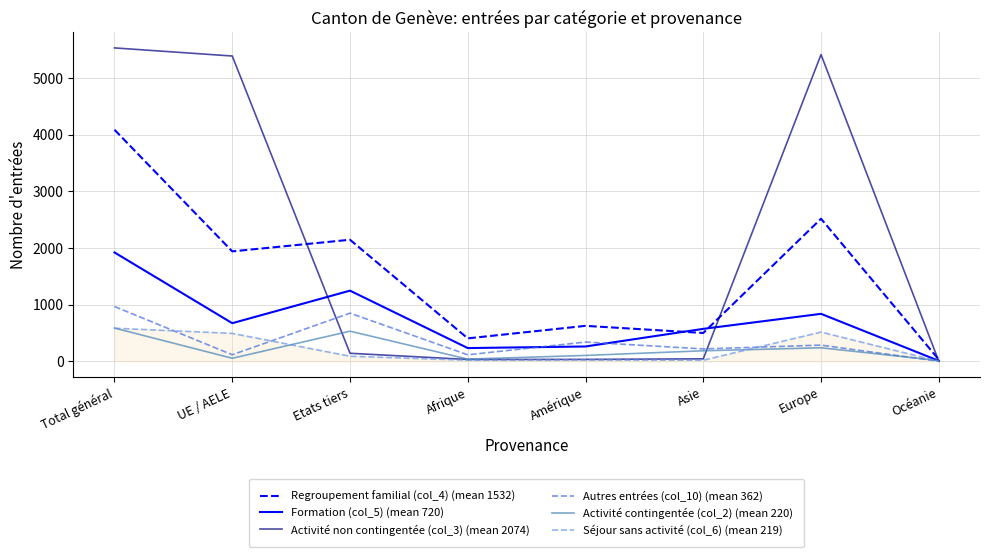

Which series has the largest total across all categories?

Activité non contingentée (col_3) (mean 2074)